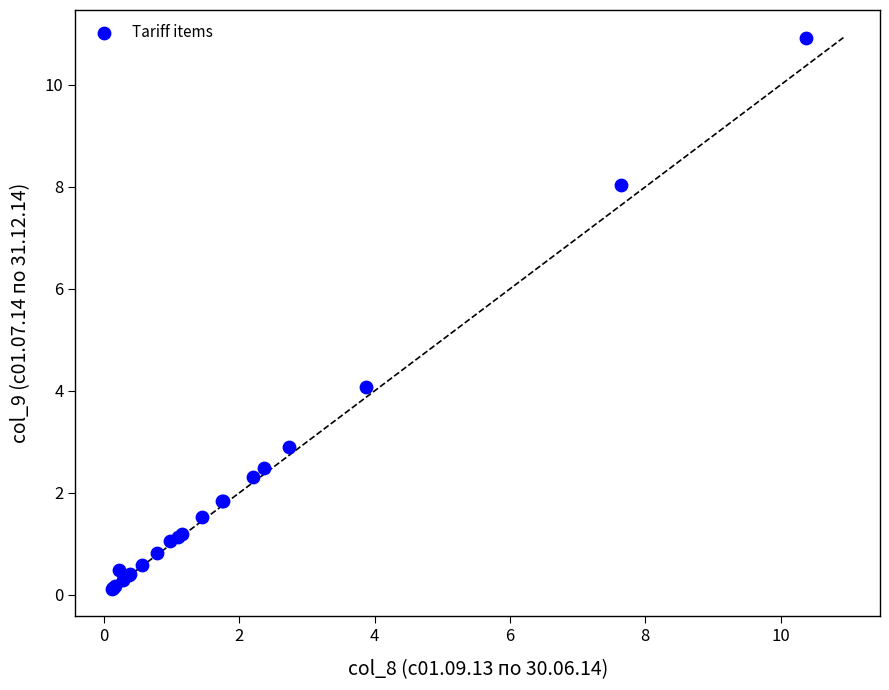

What Y value in the scatter plot is closest to 5?

4.1